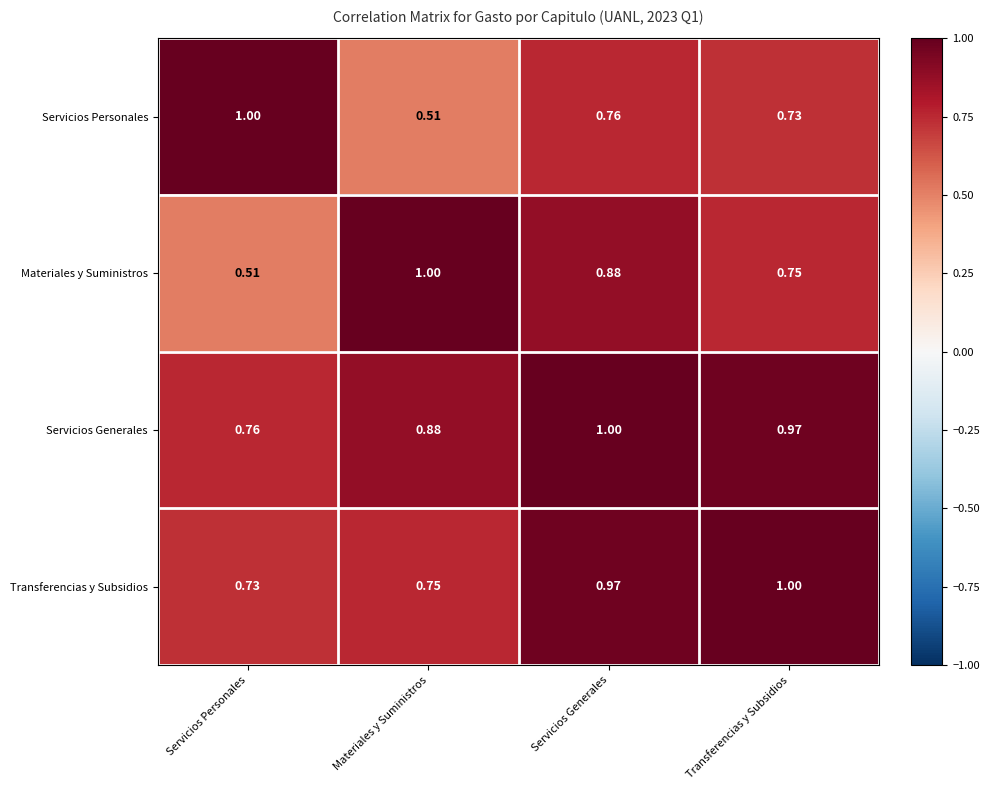

Where is Servicios Generales nearest to the value 0?

Servicios Personales